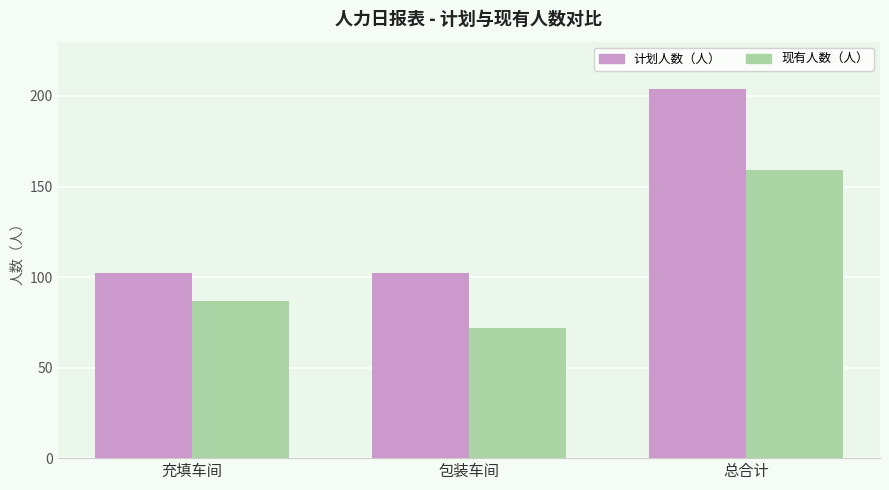

What is the value of the 现有人数（人） bar at the 1st from the left?

87